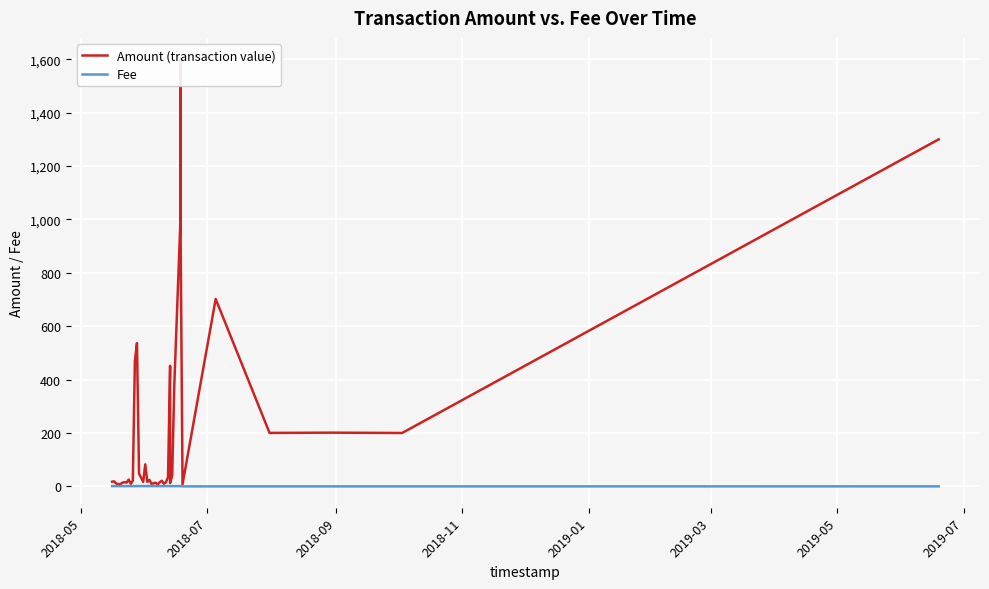

How many values in the Amount (transaction value) series exceed 21?

21